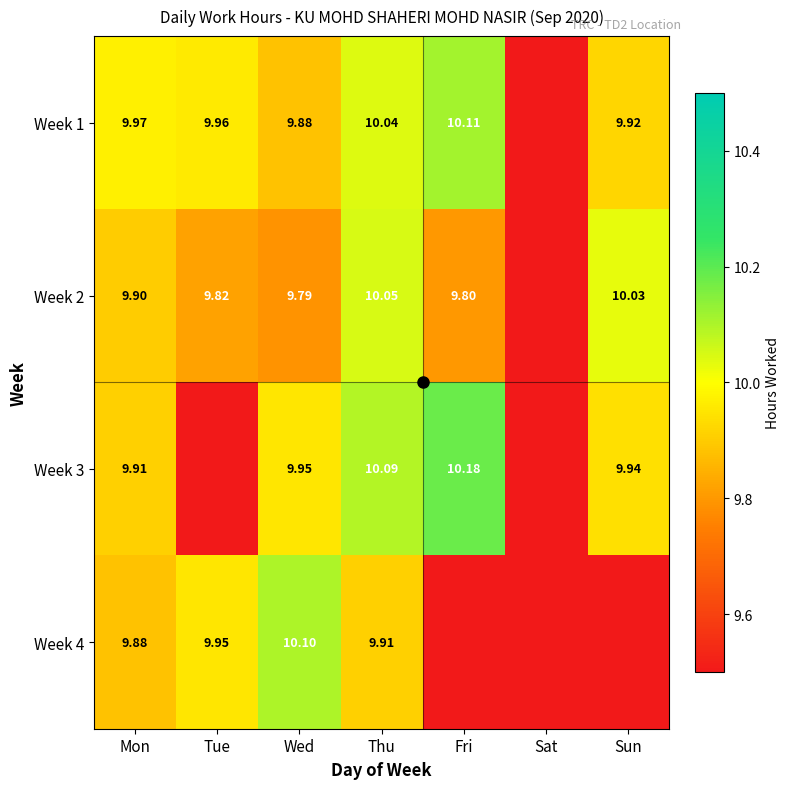

How many values in the Week 4 series exceed 10?

1